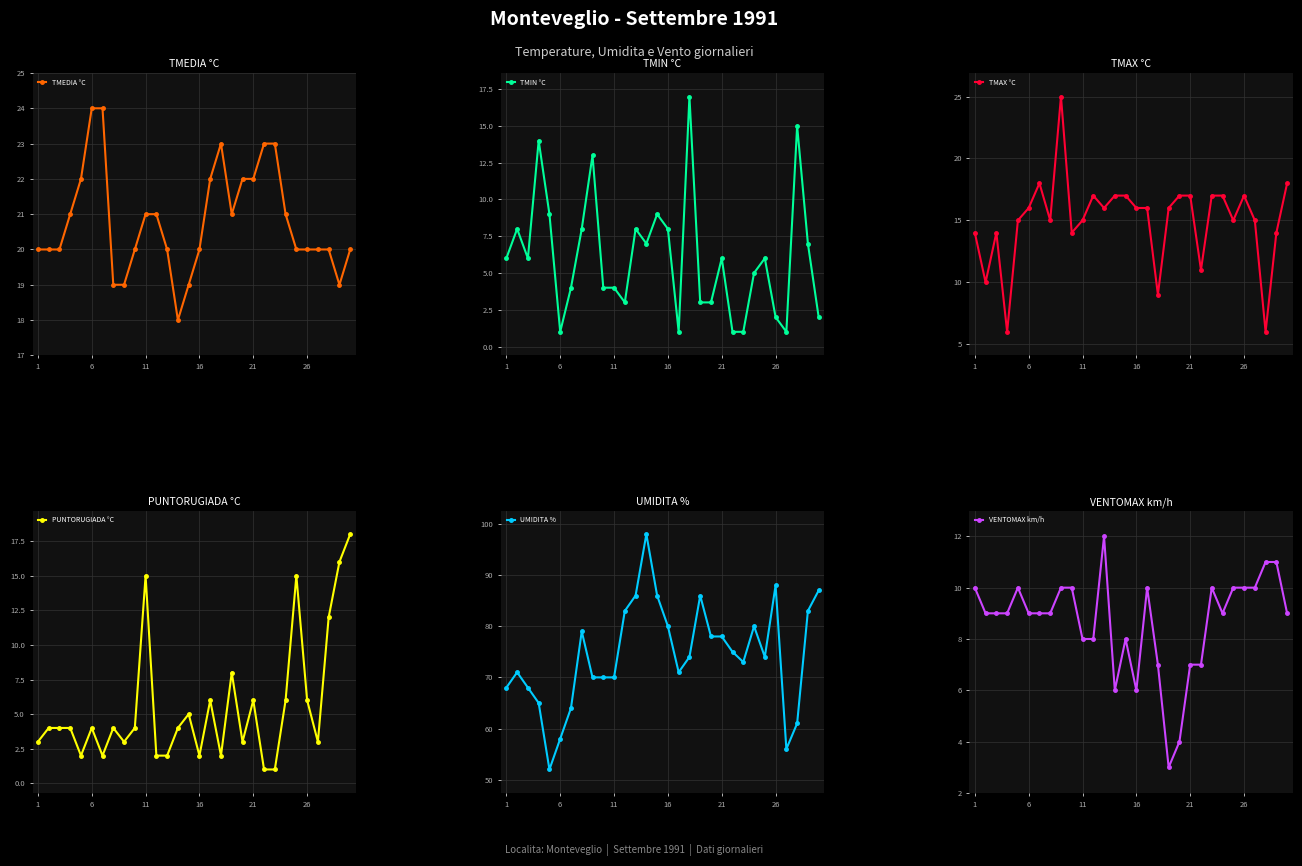

How many times do TMAX °C and PUNTORUGIADA °C cross each other?

1